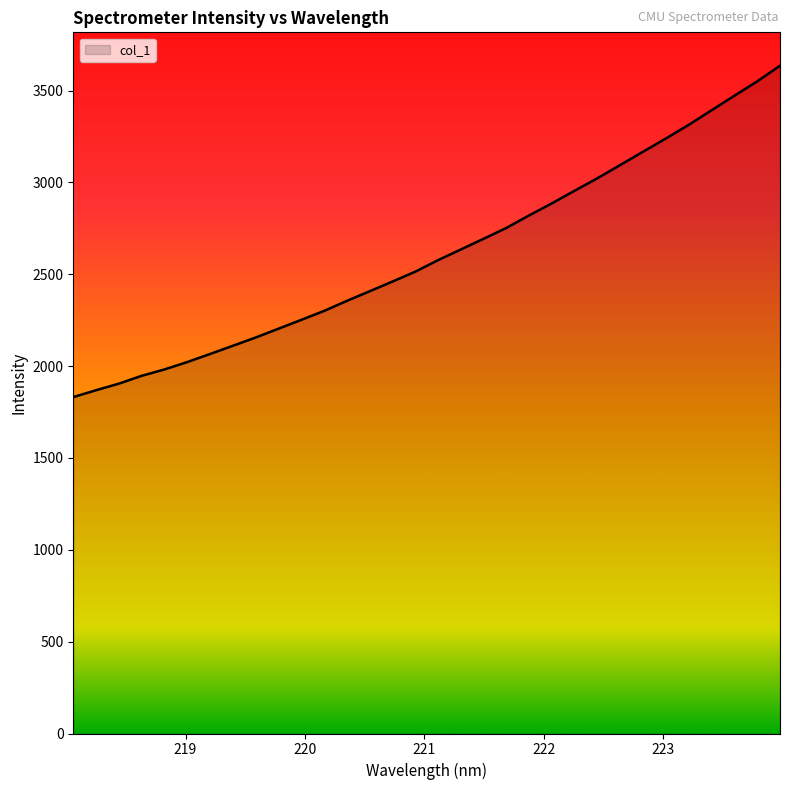

What is the difference between the maximum and minimum values?

1803.6